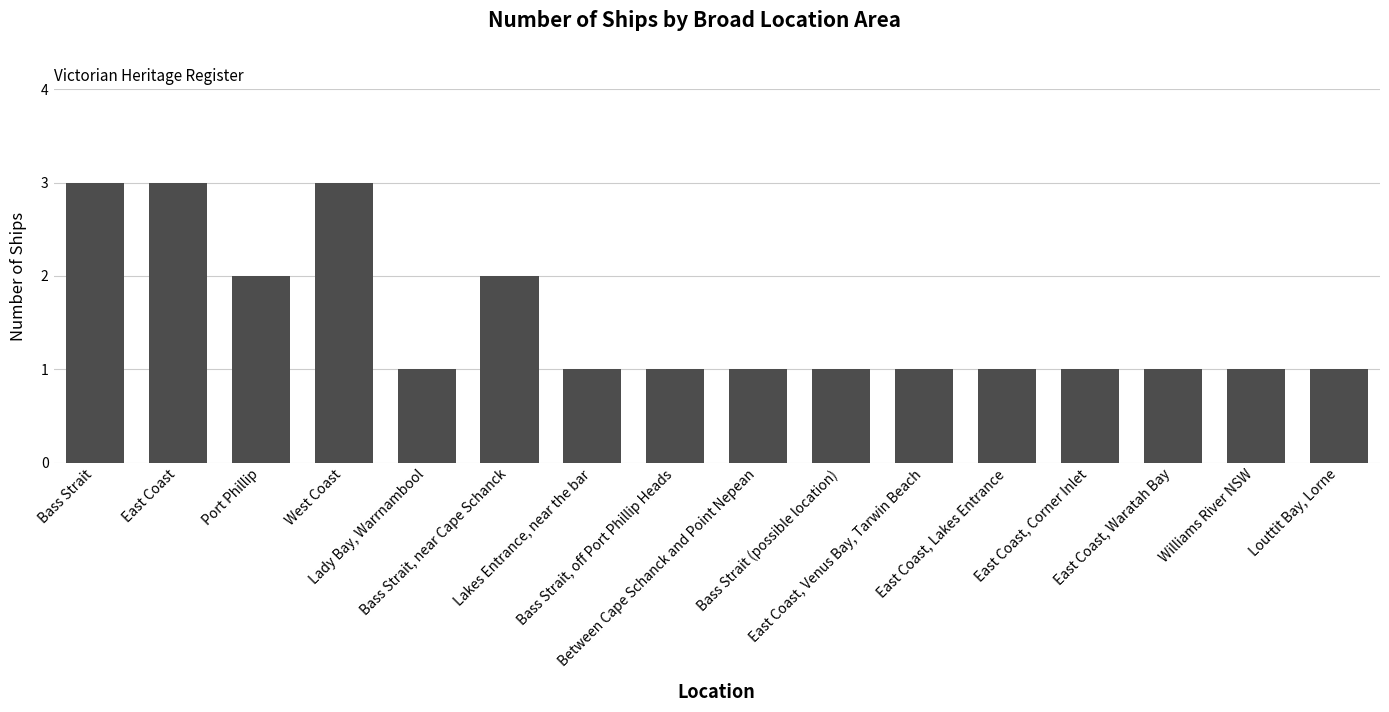

The chart shows a value of 1 at Williams River NSW. True or false?

True